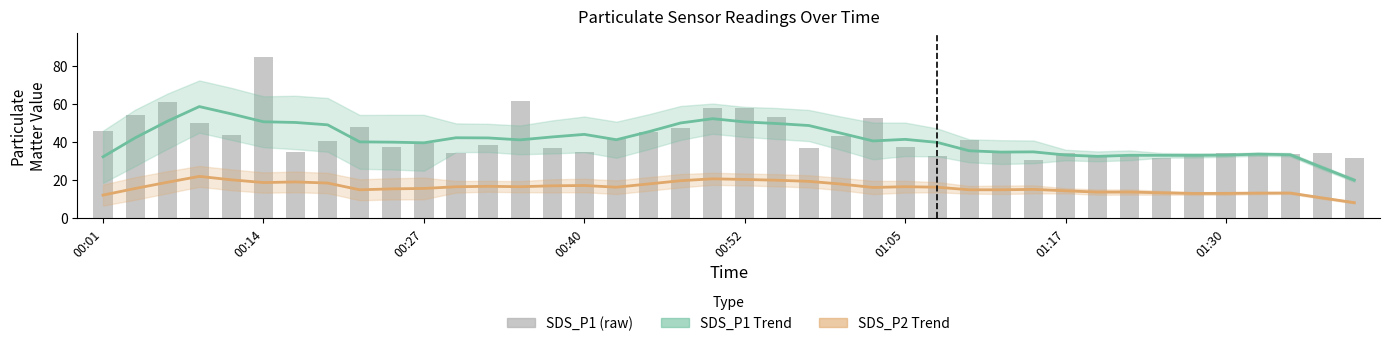

List the series in order of their peak value, highest first.

SDS_P1, SDS_P1 Trend, SDS_P2 Trend